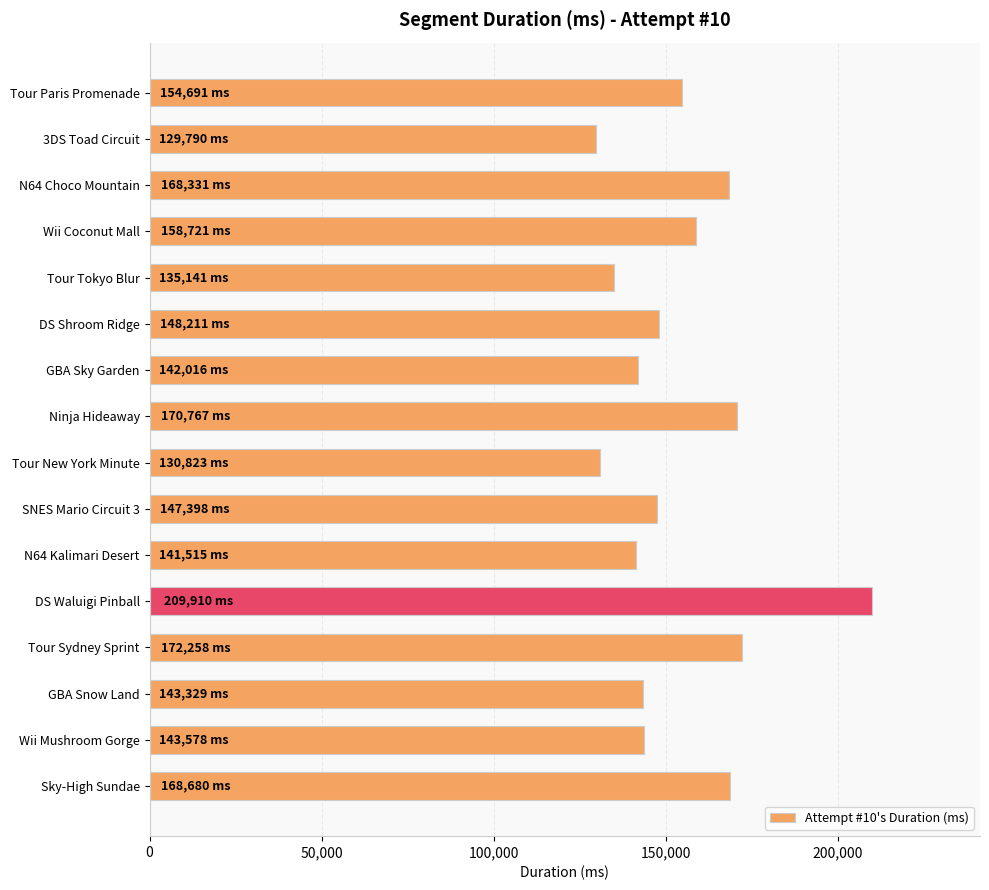

What is the value of the 16th bar from the top?

168680